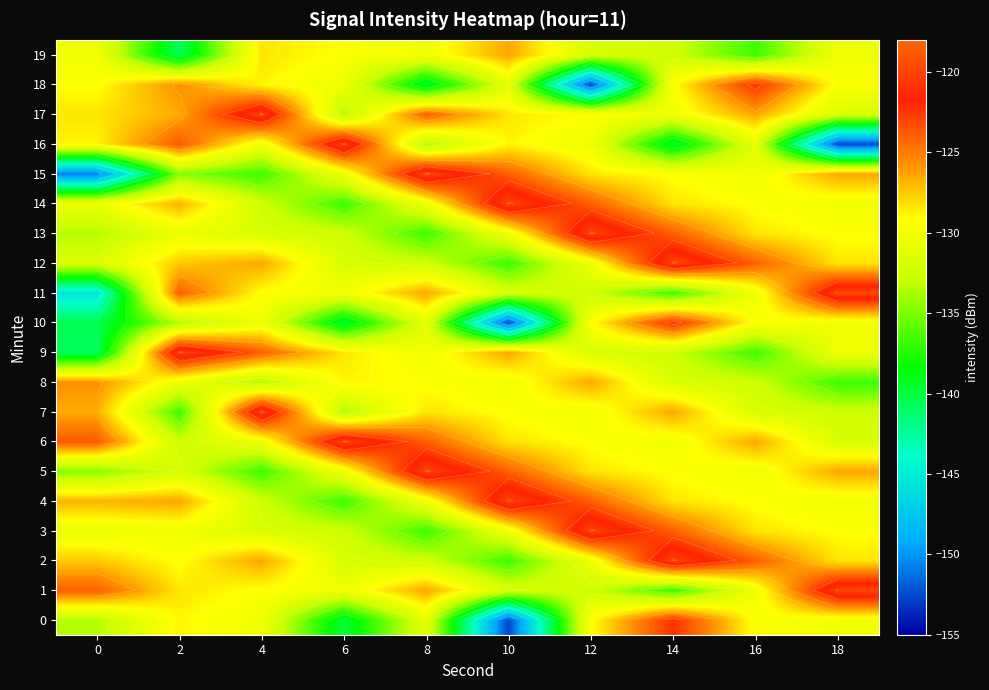

What is the minimum value for 0?

-152.7